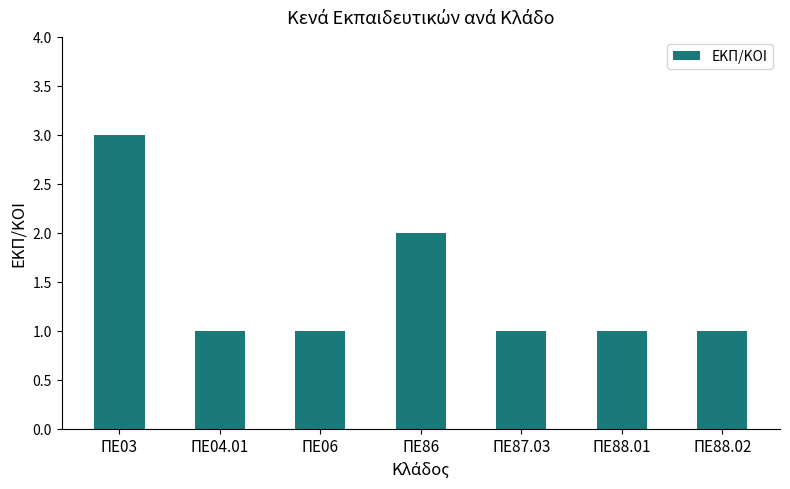

Does the chart contain stacked bars?

No